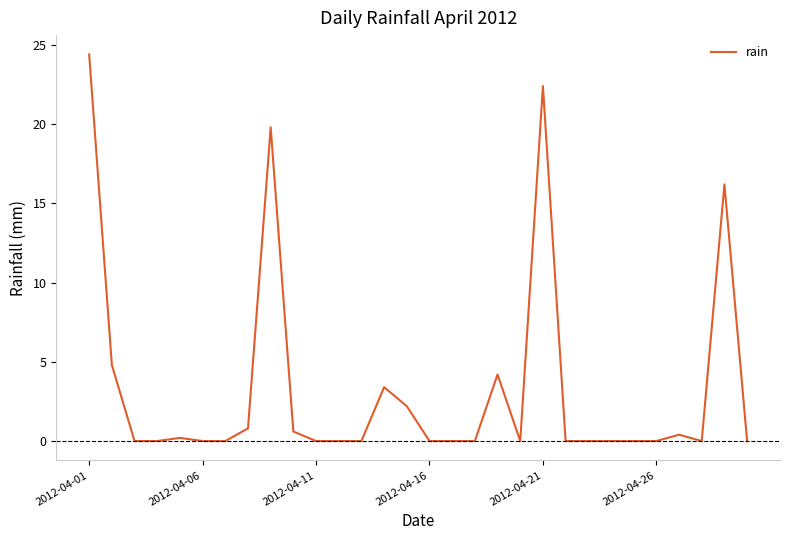

What is the maximum value shown in the chart?

24.4